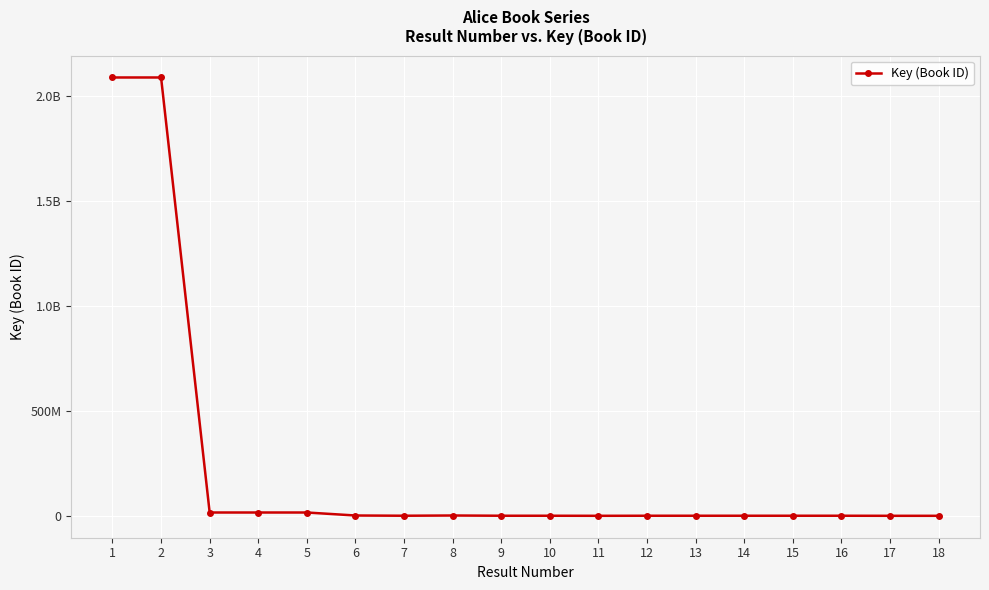

Does the chart have visible grid lines?

Yes